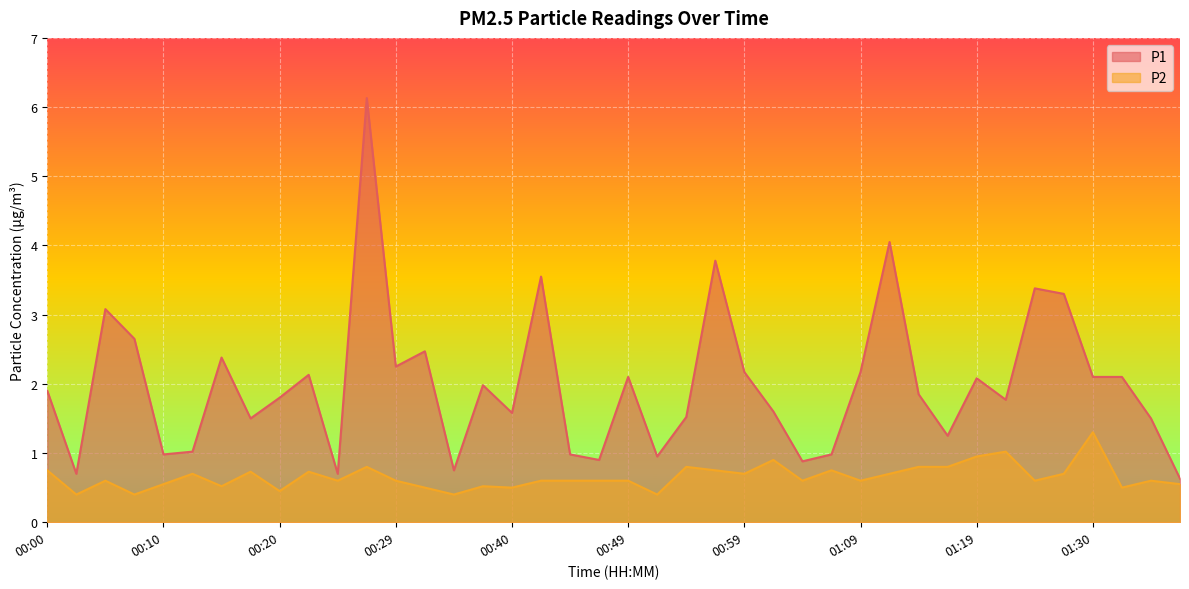

Does the chart display data point markers on the line(s)?

No